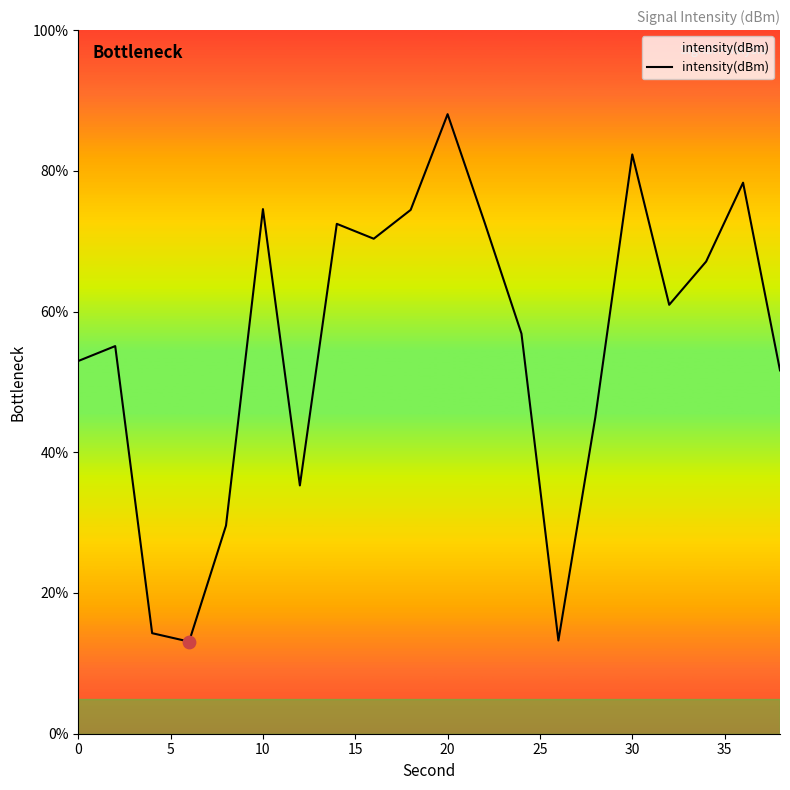

What is the maximum value shown in the chart?

88.0